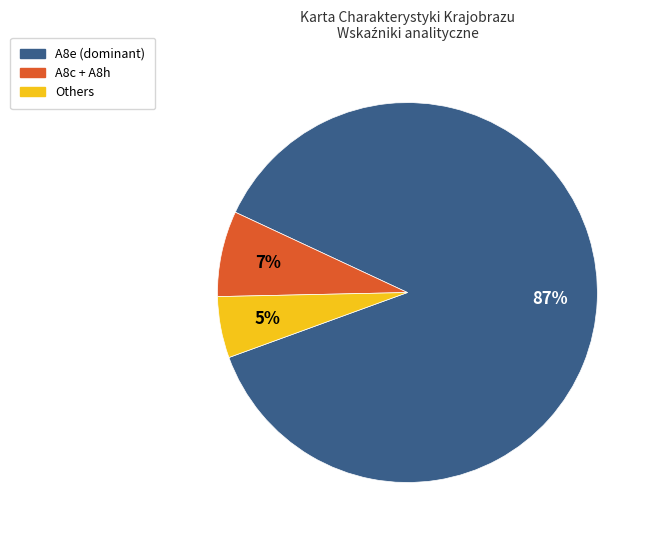

To the nearest percent, what portion does Others represent?

5%